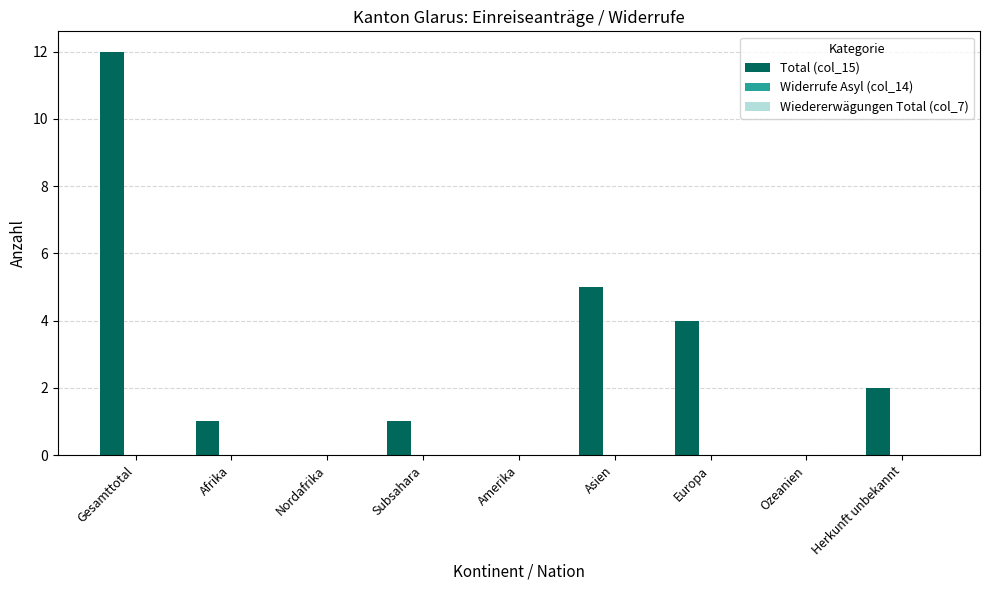

What is the maximum value shown in the chart?

12